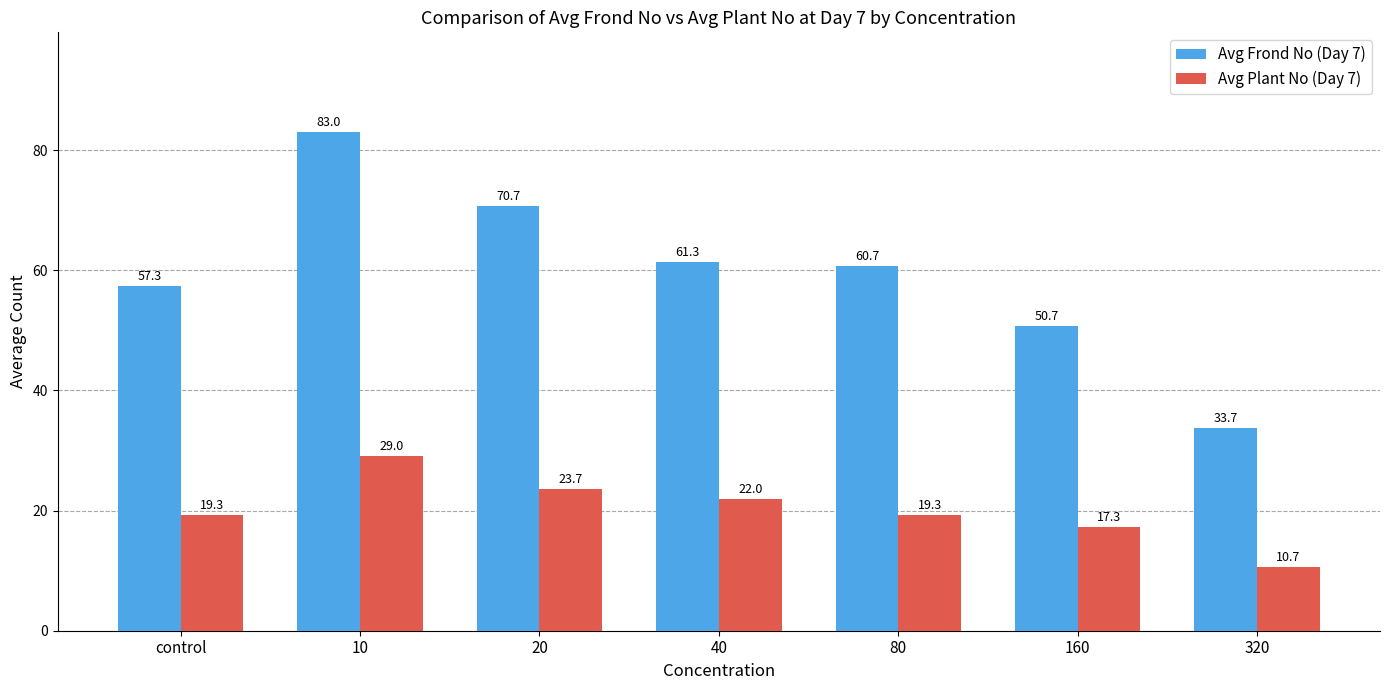

Which series has the widest spread of values?

Avg Frond No (Day 7)